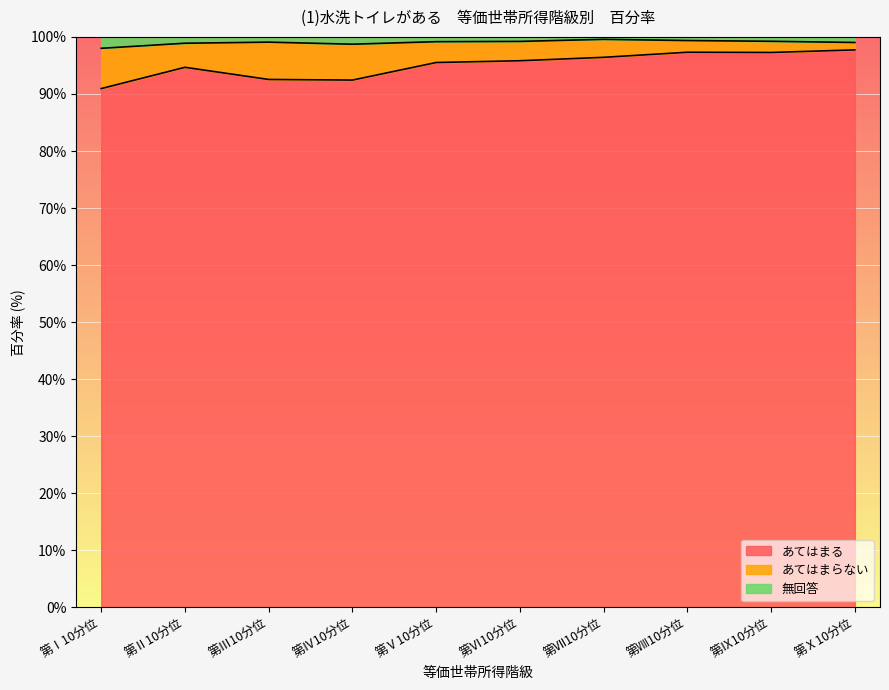

The あてはまる series shows 96.4 at 第Ⅶ10分位. True or false?

True